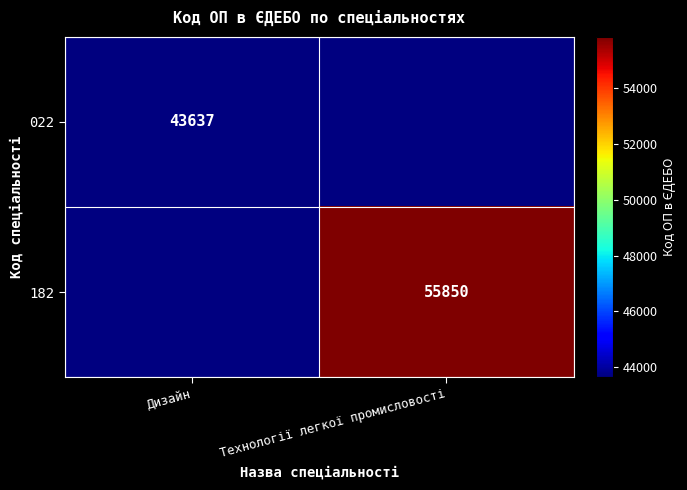

Is it true that 182 equals 55850 at Технології легкої промисловості?

True